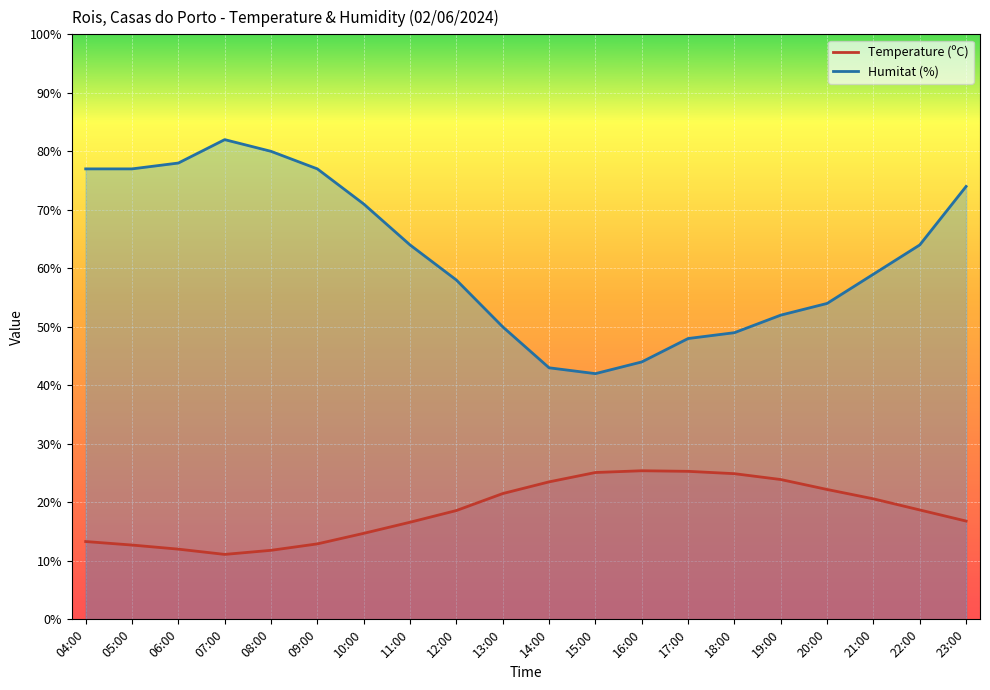

What is the average value of the Humitat (%) series?

62.1